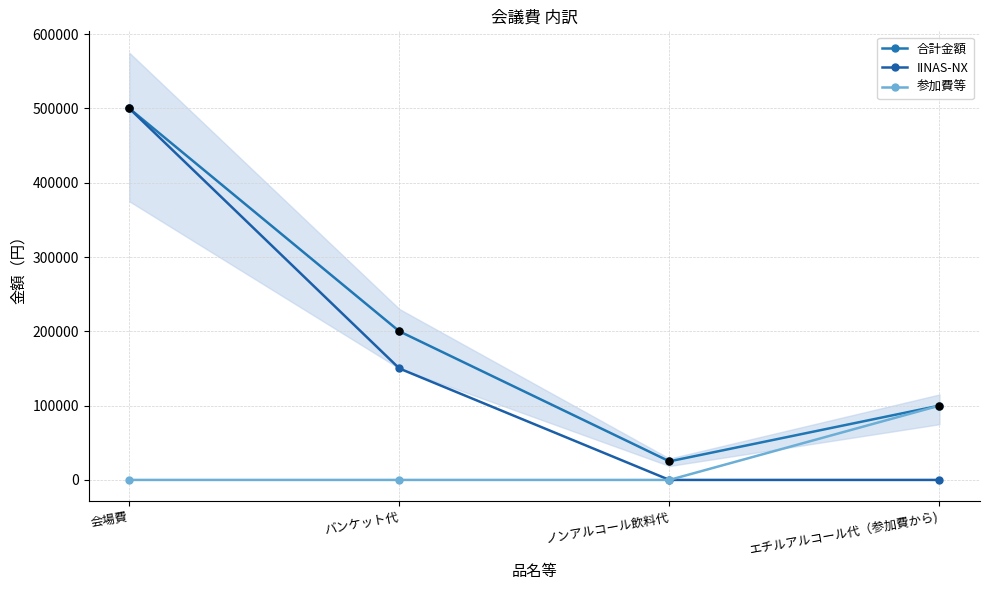

Which series reaches the minimum Y coordinate?

IINAS-NX